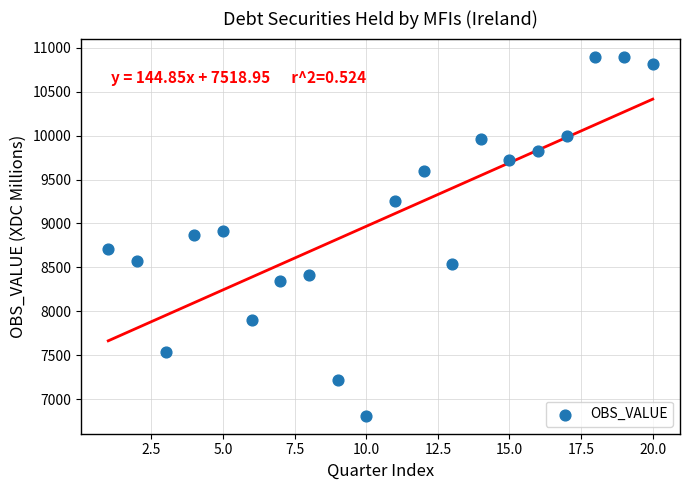

What is the range of X values (max minus min)?

19.0